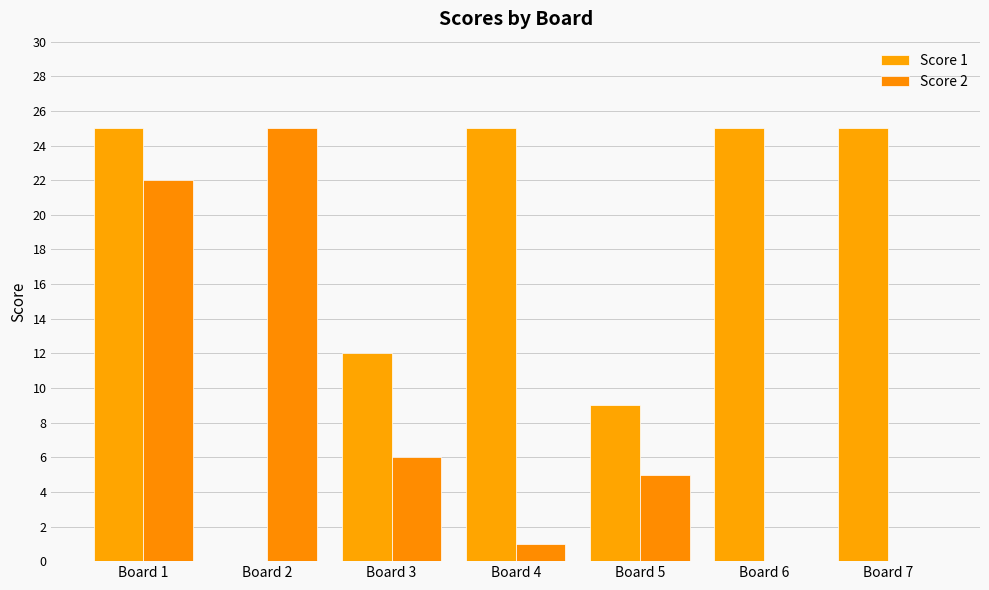

Rank the categories by Score 2 value from highest to lowest.

Board 2, Board 1, Board 3, Board 5, Board 4, Board 6, Board 7